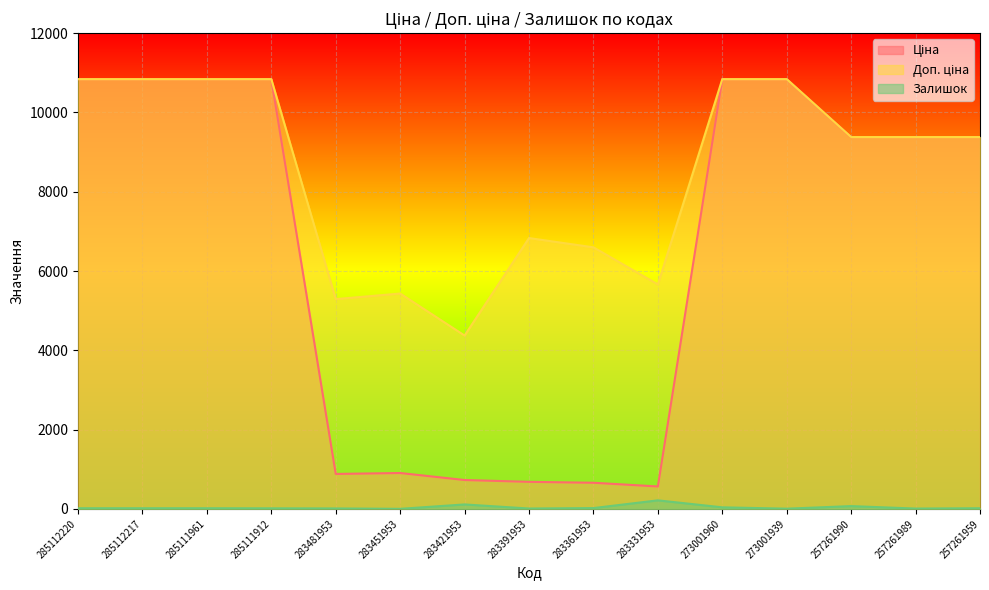

Which category has the highest value in the Ціна series?

285112220